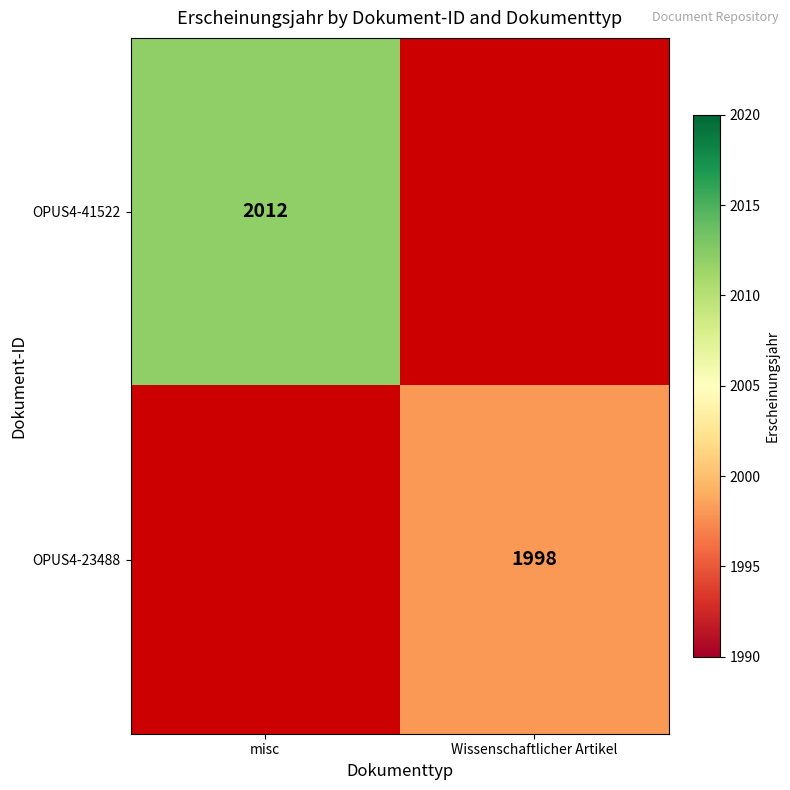

The OPUS4-41522 series shows 3585 at misc. True or false?

False